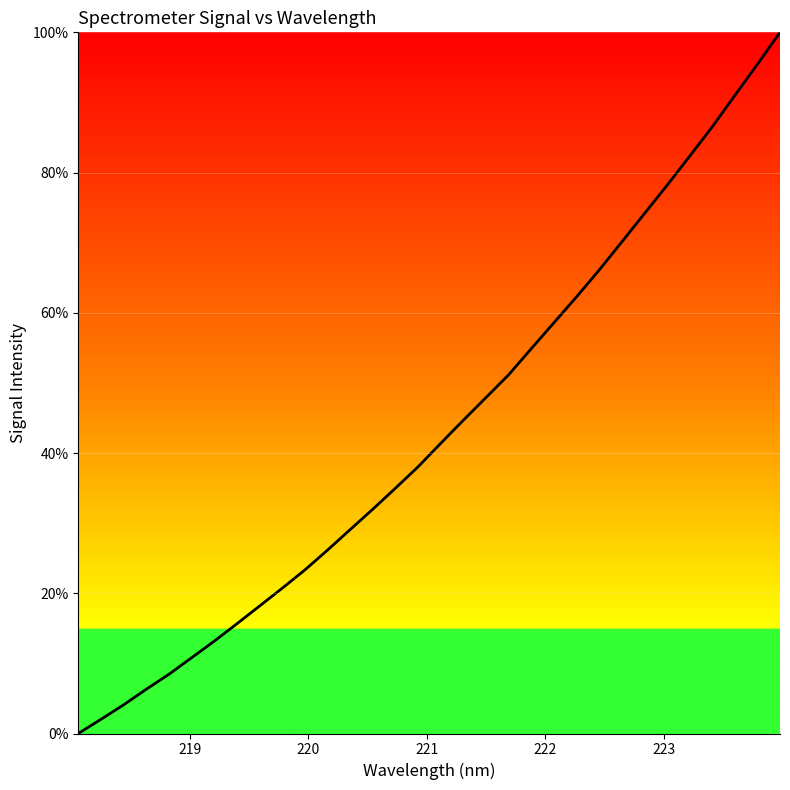

What is the maximum value shown in the chart?

100.0